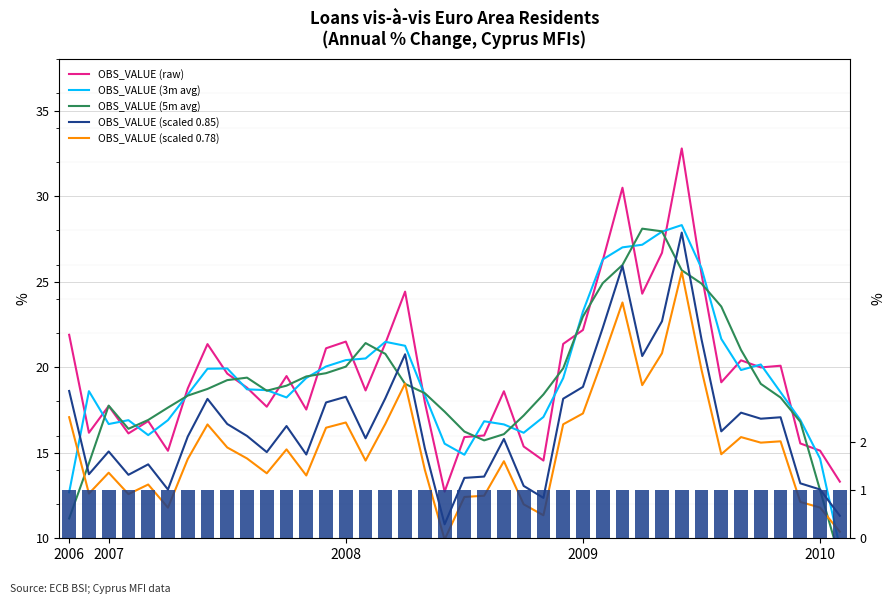

True or false: OBS_VALUE (5m avg) has a value of 18.4 at 24.

True